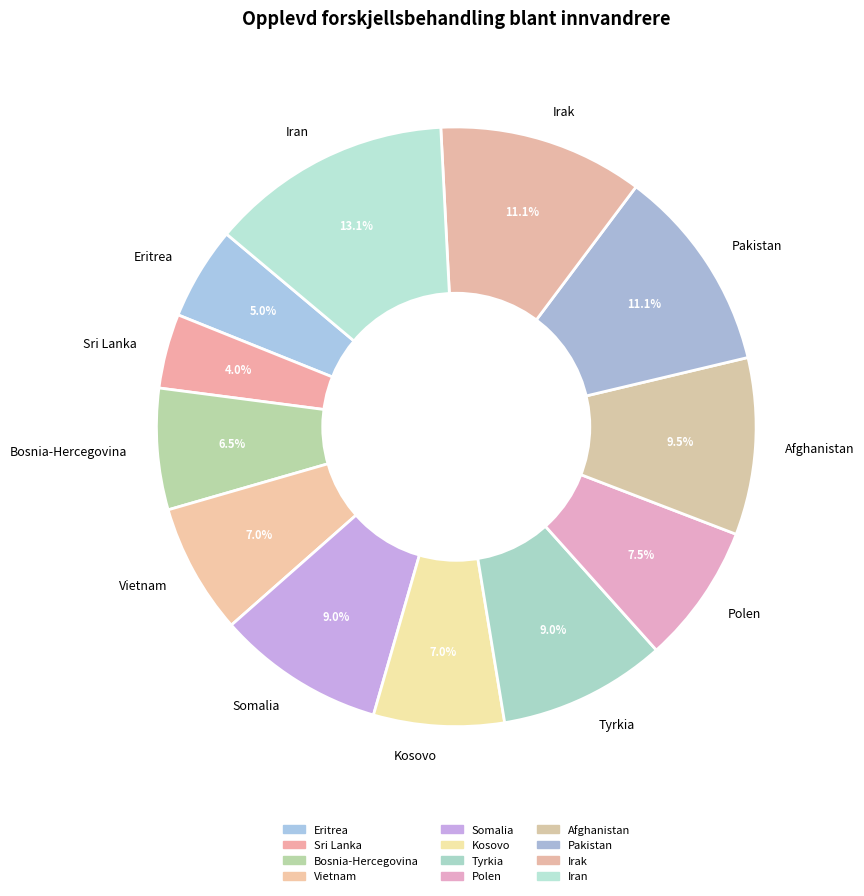

The Eritrea slice represents 1% of the pie. True or false?

False